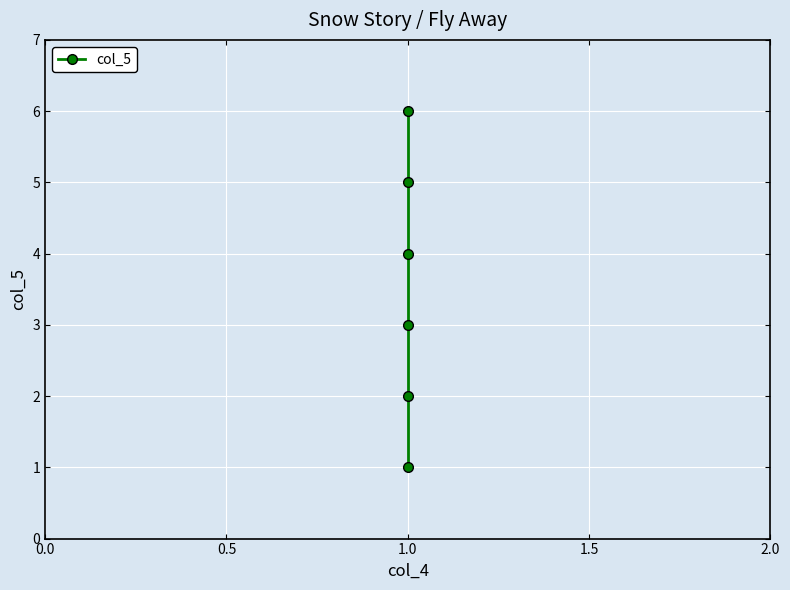

What is the smallest value displayed?

1